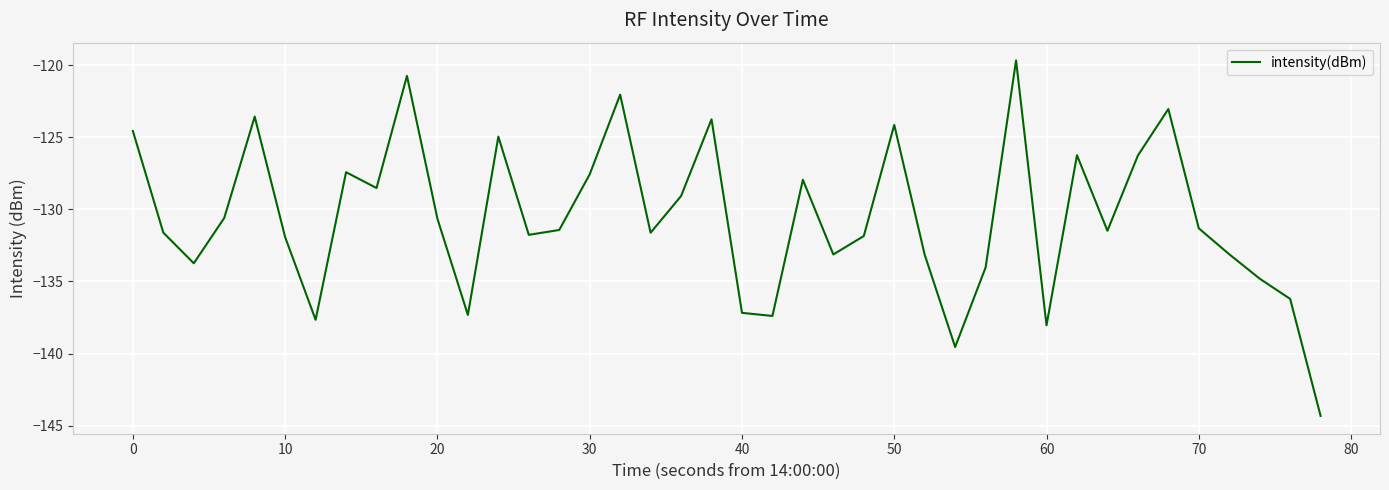

What is the greatest value displayed?

-119.7